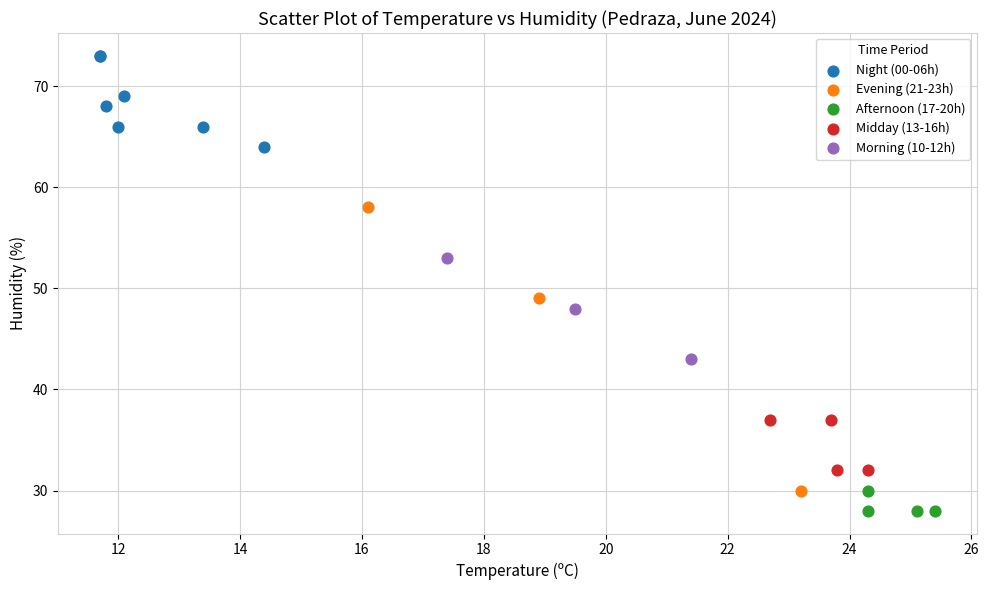

Which series contains the lowest Y value?

Afternoon (17-20h)